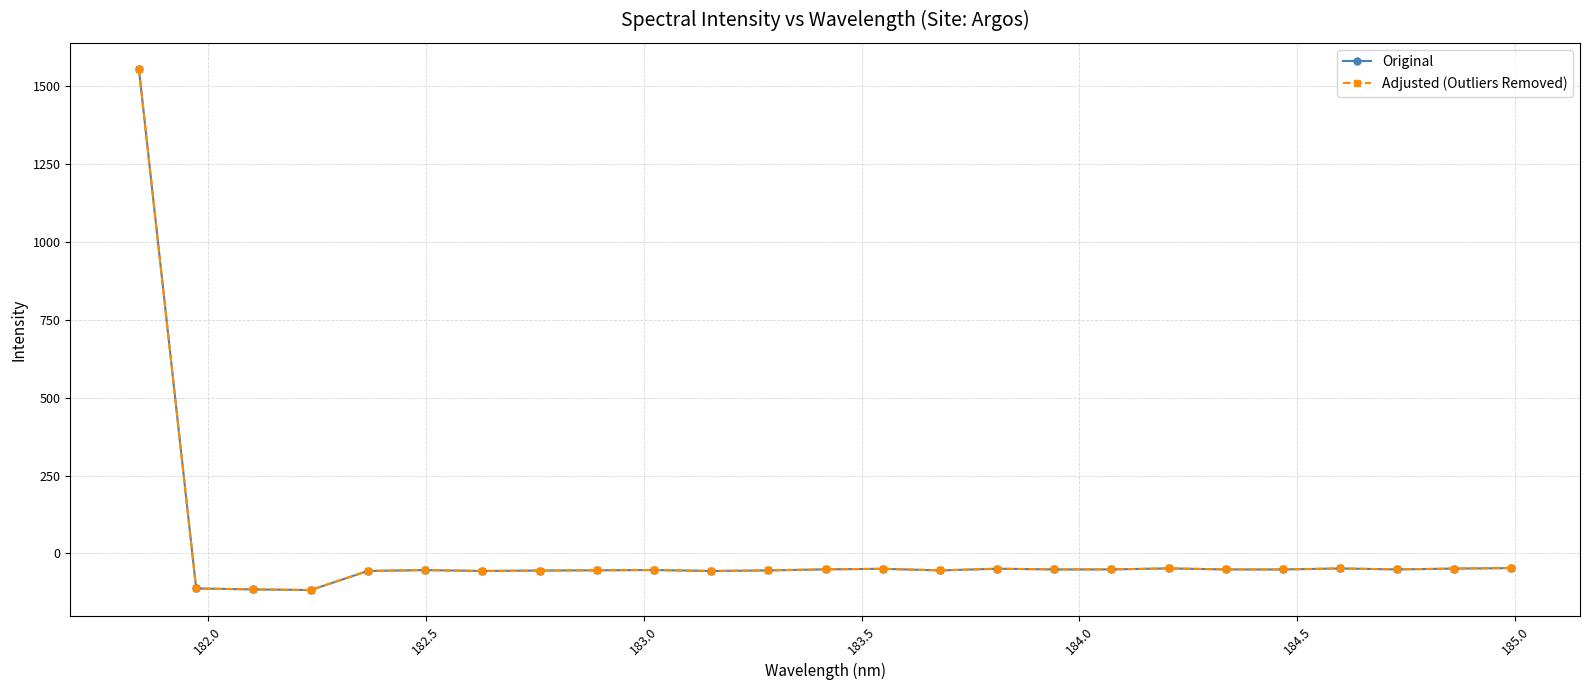

What are all the series names shown in the legend?

Original, Adjusted (Outliers Removed)